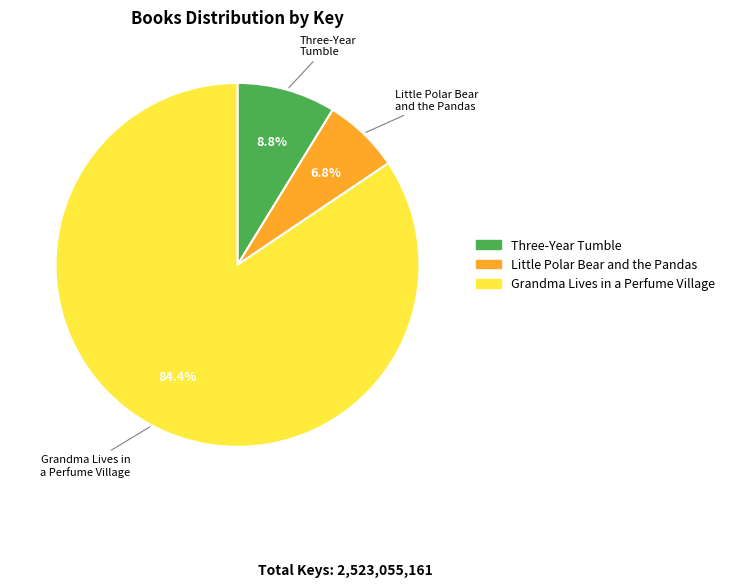

Which slice is the largest?

Grandma Lives in a Perfume Village